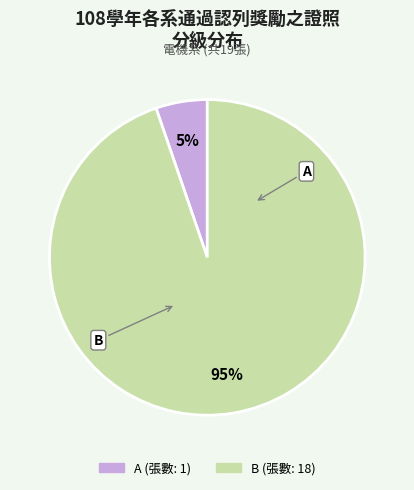

To the nearest percent, what is the combined percentage of A and B?

100%